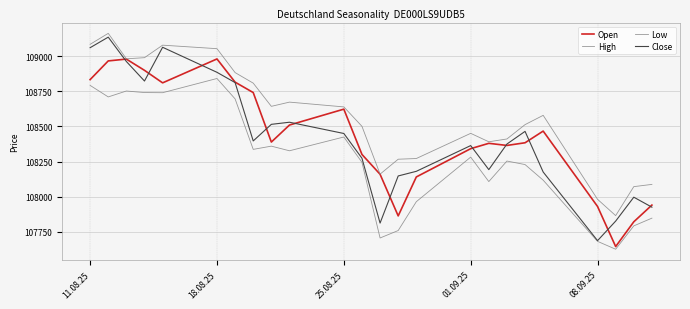

How many lines are shown in the chart?

4